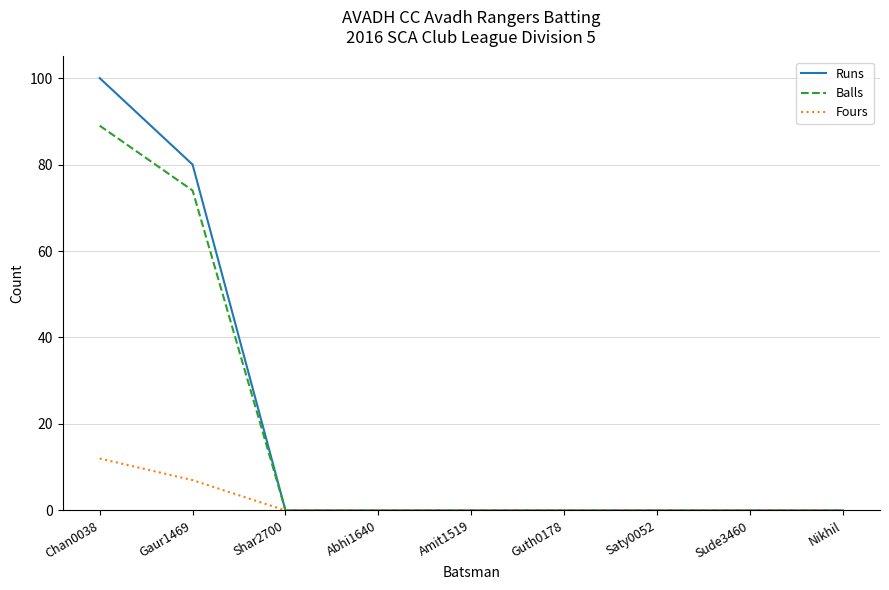

What is the difference between the Fours values at Sude3460 and Gaur1469?

7